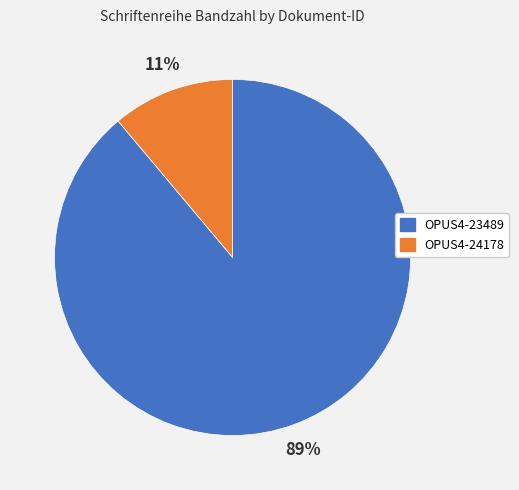

To the nearest percent, what portion does OPUS4-24178 represent?

11%